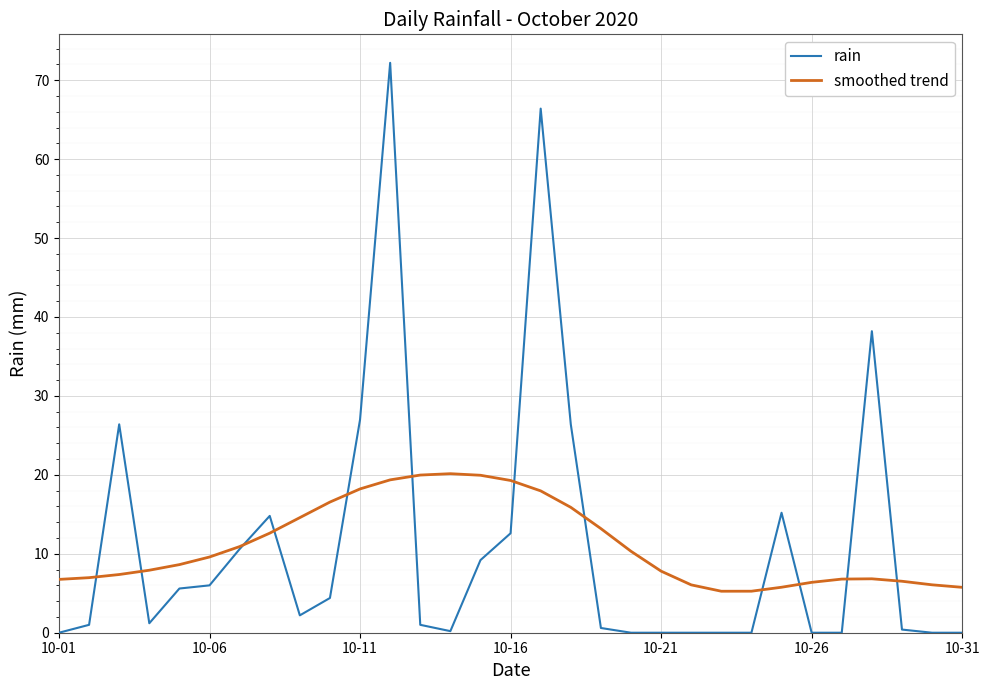

Which series has the widest spread of values?

rain